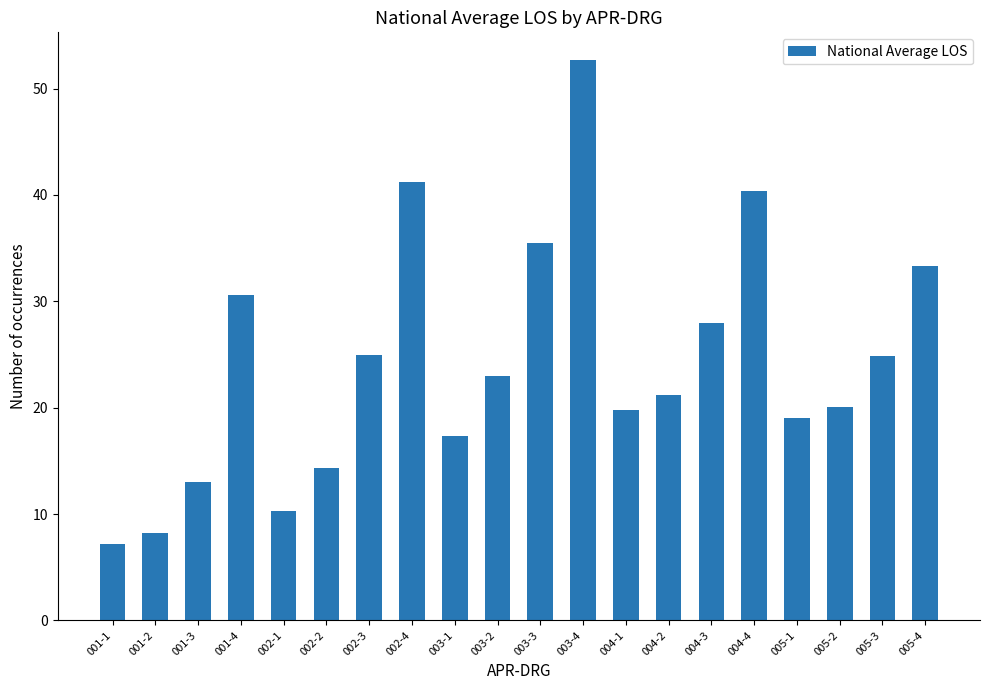

What is the label of the 12th bar from the left?

003-4